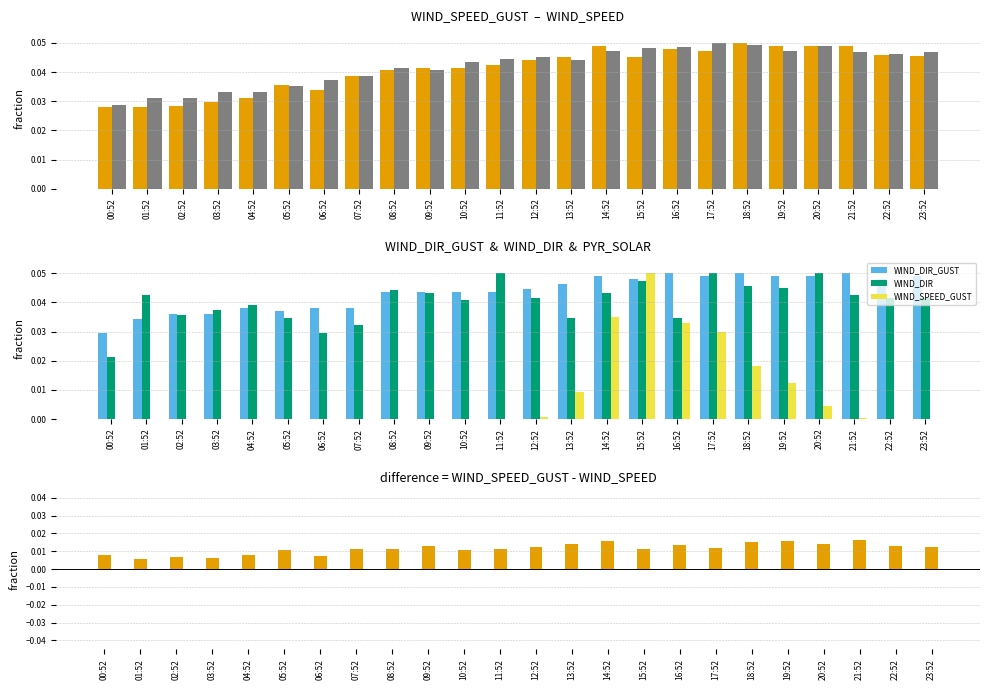

What is the label of the 14th bar from the left?

13:52